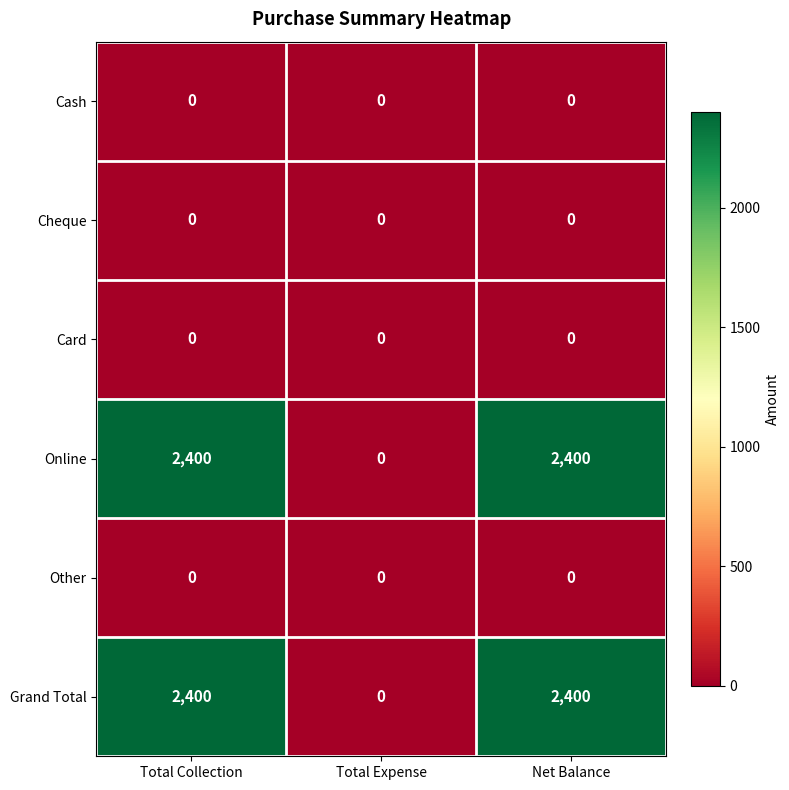

What is the maximum value shown in the chart?

2400